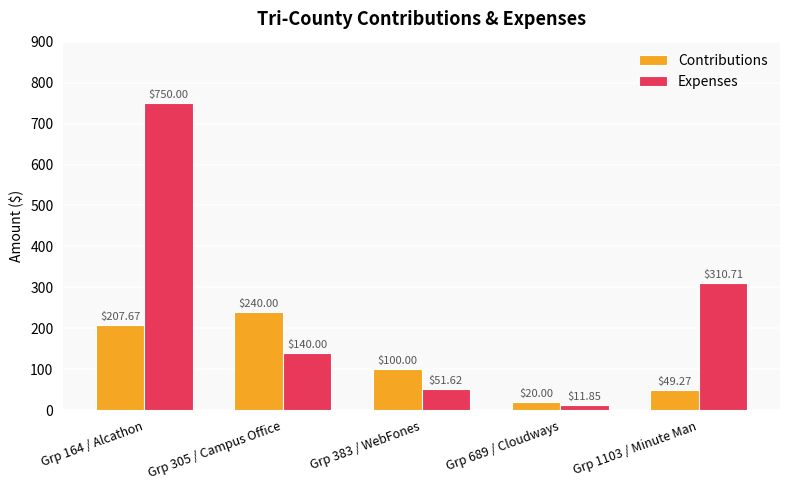

What is the approximate value of Expenses at Grp 1103 / Minute Man?

310.7